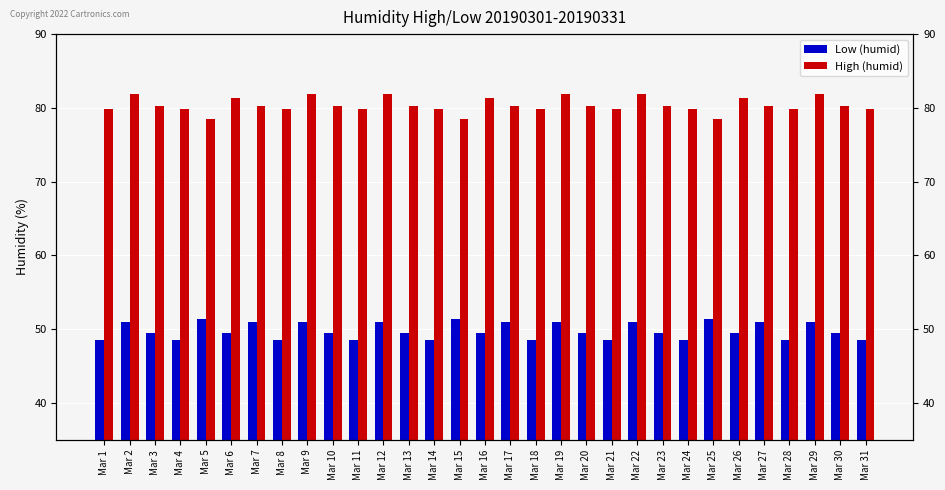

At which label does High (humid) reach its peak?

Mar 2